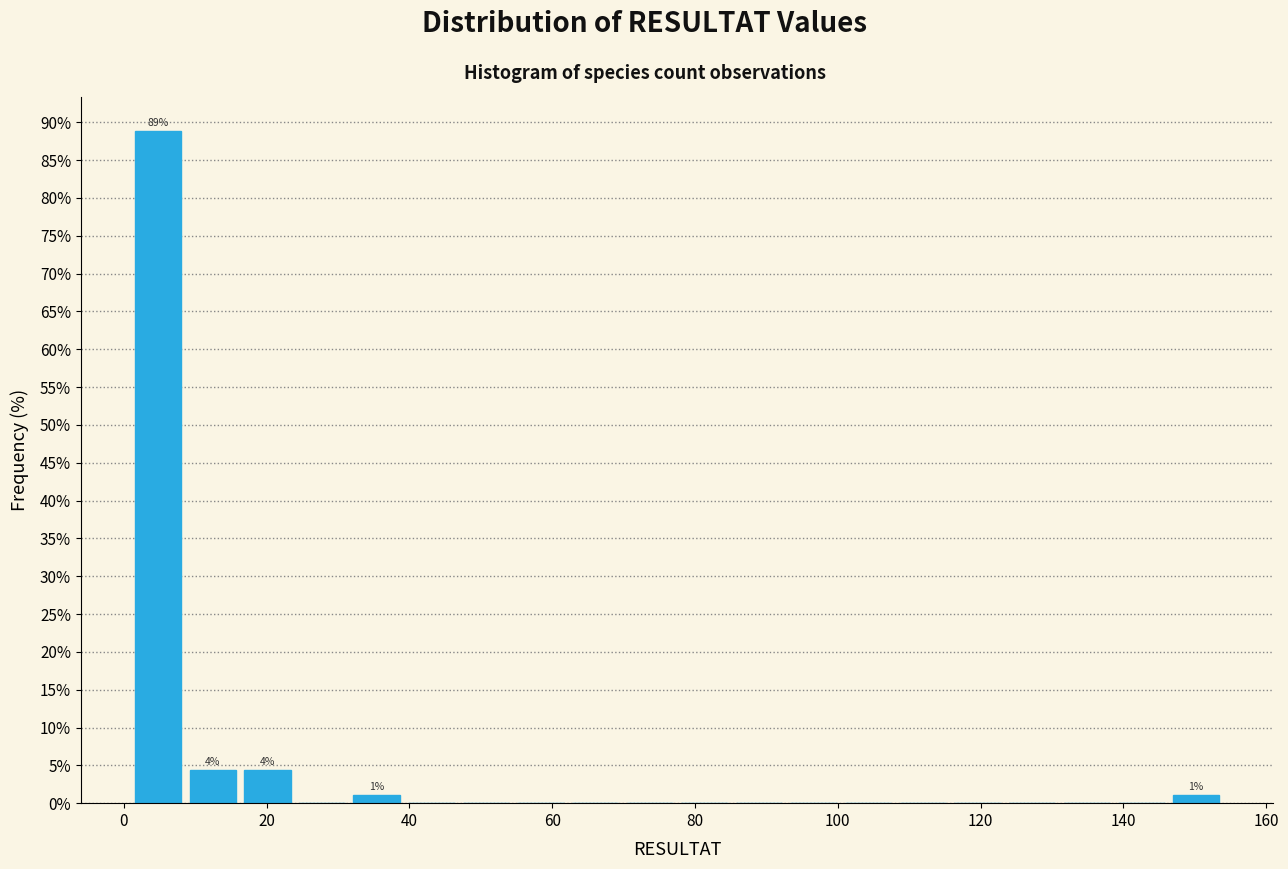

Read against the x-axis, roughly where is the centre of the tallest bar?

4